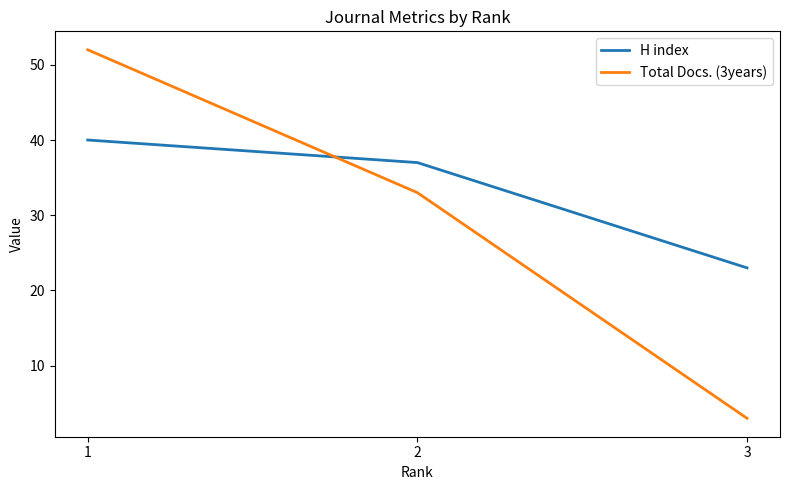

Rank the series at 1 from lowest to highest value.

H index, Total Docs. (3years)